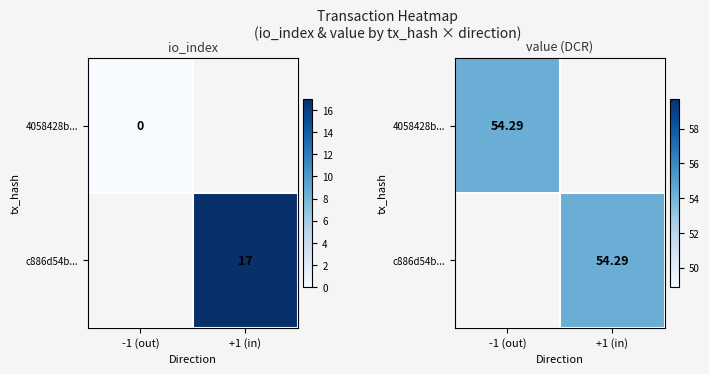

What value does the 4058428bb1f7d29781b09acf000eac3e73cd9b2 series have at value?

54.3